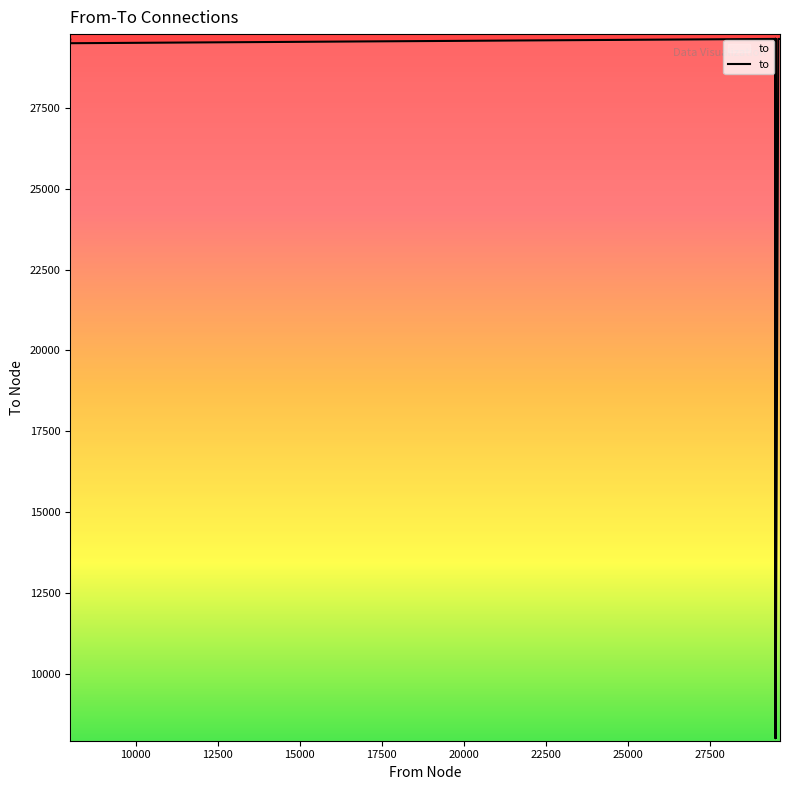

What is the average value?

27543